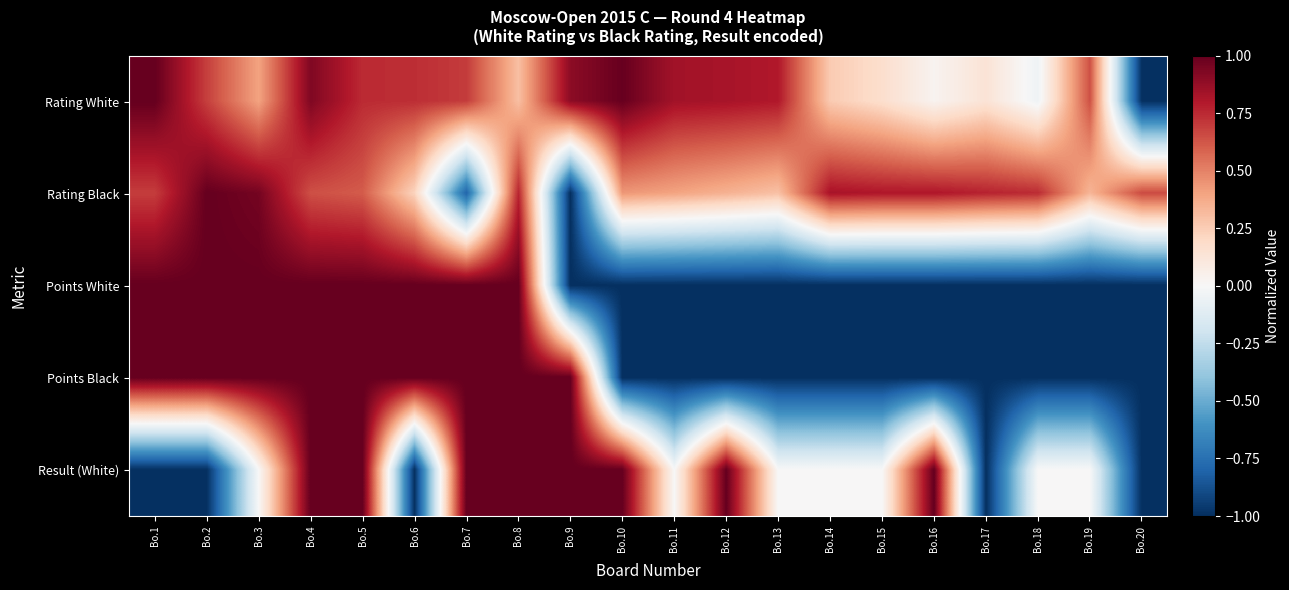

Reading left to right, what are all the values shown in this chart?

Rating White: Bo.1=1.0	Bo.2=0.7	Bo.3=0.4	Bo.4=0.9	Bo.5=0.7	Bo.6=0.7	Bo.7=0.7	Bo.8=0.3	Bo.9=0.9	Bo.10=1.0	Bo.11=0.8	Bo.12=0.8	Bo.13=0.8	Bo.14=0.3	Bo.15=0.2	Bo.16=0.0	Bo.17=0.1	Bo.18=-0.0	Bo.19=0.6	Bo.20=-1.0
Rating Black: Bo.1=0.7	Bo.2=1.0	Bo.3=1.0	Bo.4=0.6	Bo.5=0.6	Bo.6=0.2	Bo.7=-0.8	Bo.8=0.8	Bo.9=-1.0	Bo.10=0.4	Bo.11=0.4	Bo.12=0.4	Bo.13=0.3	Bo.14=0.8	Bo.15=0.8	Bo.16=0.8	Bo.17=0.8	Bo.18=0.7	Bo.19=0.3	Bo.20=0.7
Points White: Bo.1=1.0	Bo.2=1.0	Bo.3=1.0	Bo.4=1.0	Bo.5=1.0	Bo.6=1.0	Bo.7=1.0	Bo.8=1.0	Bo.9=-1.0	Bo.10=-1.0	Bo.11=-1.0	Bo.12=-1.0	Bo.13=-1.0	Bo.14=-1.0	Bo.15=-1.0	Bo.16=-1.0	Bo.17=-1.0	Bo.18=-1.0	Bo.19=-1.0	Bo.20=-1.0
Points Black: Bo.1=1.0	Bo.2=1.0	Bo.3=1.0	Bo.4=1.0	Bo.5=1.0	Bo.6=1.0	Bo.7=1.0	Bo.8=1.0	Bo.9=1.0	Bo.10=-1.0	Bo.11=-1.0	Bo.12=-1.0	Bo.13=-1.0	Bo.14=-1.0	Bo.15=-1.0	Bo.16=-1.0	Bo.17=-1.0	Bo.18=-1.0	Bo.19=-1.0	Bo.20=-1.0
Result (White): Bo.1=-1.0	Bo.2=-1.0	Bo.3=0.0	Bo.4=1.0	Bo.5=1.0	Bo.6=-1.0	Bo.7=1.0	Bo.8=1.0	Bo.9=1.0	Bo.10=1.0	Bo.11=0.0	Bo.12=1.0	Bo.13=0.0	Bo.14=0.0	Bo.15=0.0	Bo.16=1.0	Bo.17=-1.0	Bo.18=0.0	Bo.19=0.0	Bo.20=-1.0